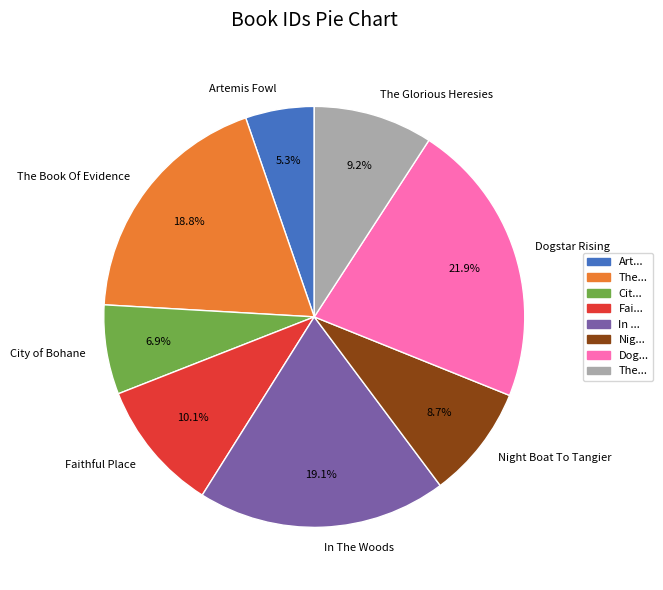

Combined, do Night Boat To Tangier and In The Woods account for over 50%?

No